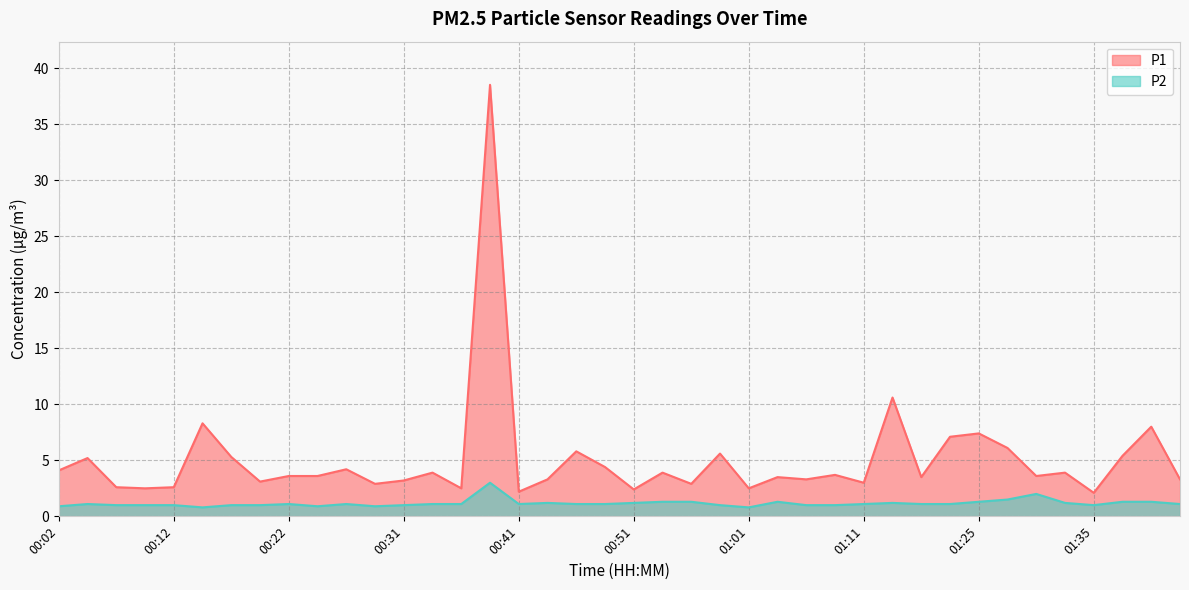

What is the maximum value shown in the chart?

38.5